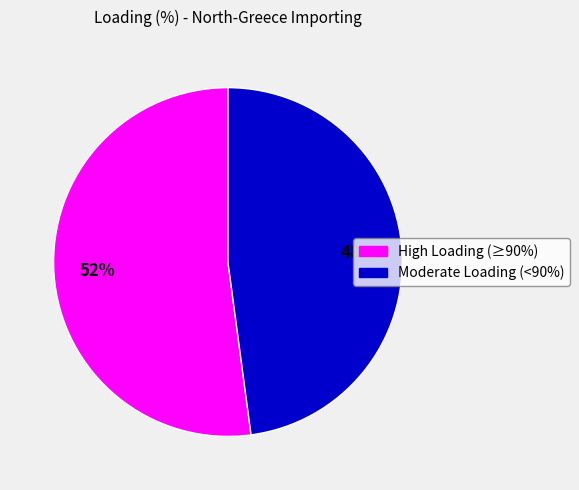

To the nearest percent, what is the average slice percentage?

50%